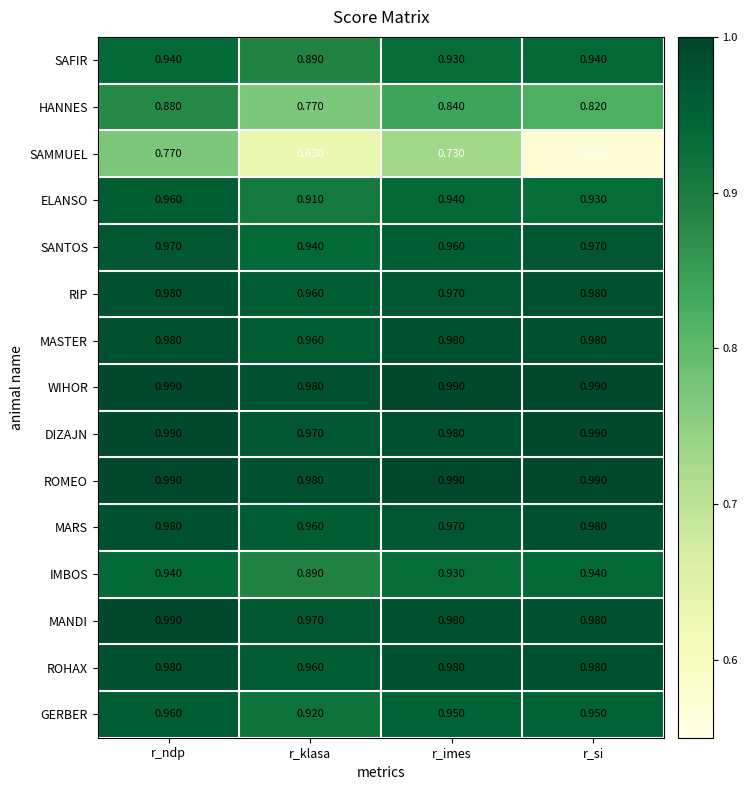

Is the value of RIP at r_ndp greater than the value of ELANSO at r_si?

Yes